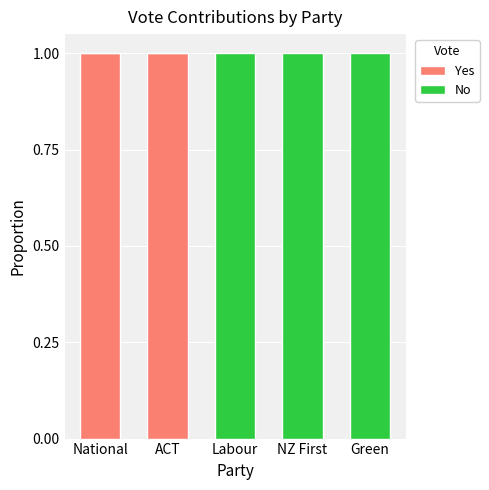

The Yes series shows 1 at Green. True or false?

False